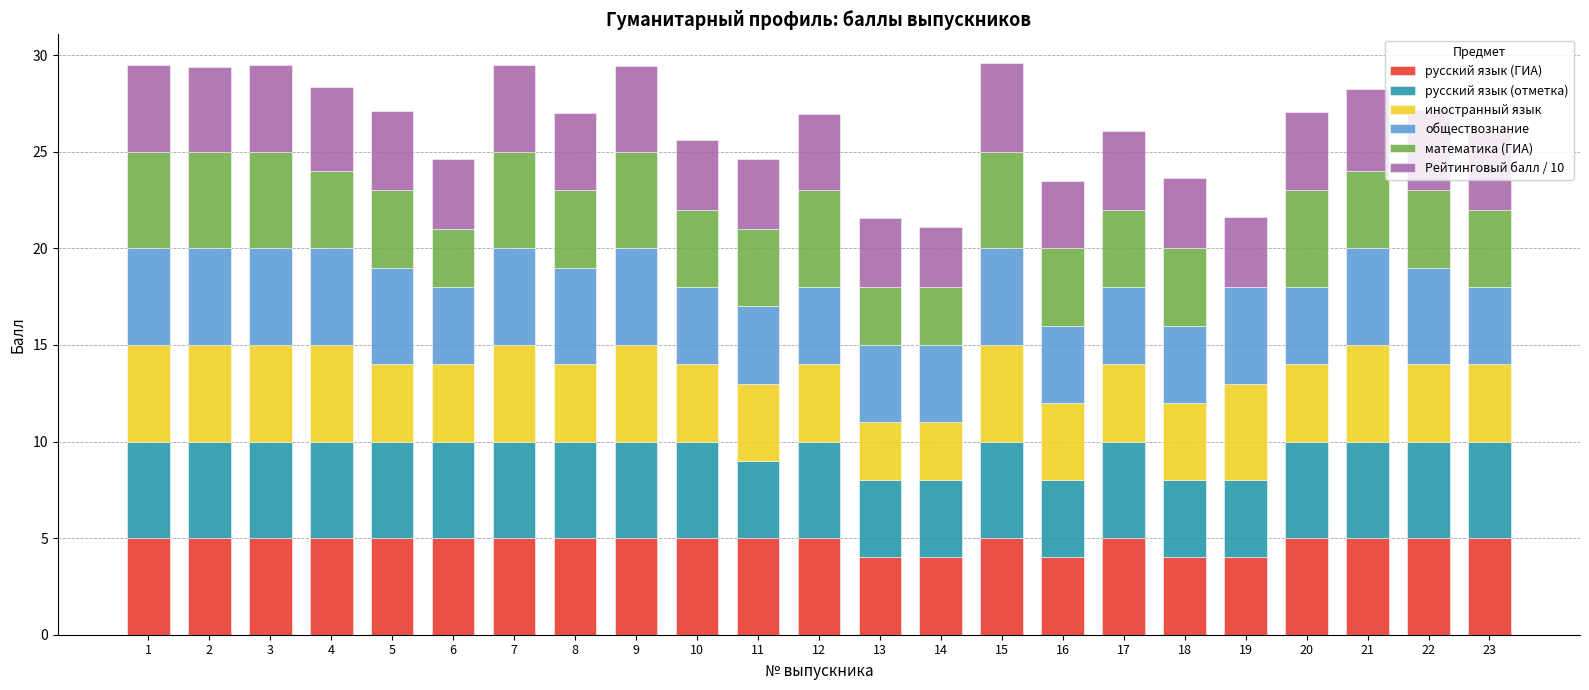

Is it true that русский язык (ГИА) equals 1.5 at 4?

False